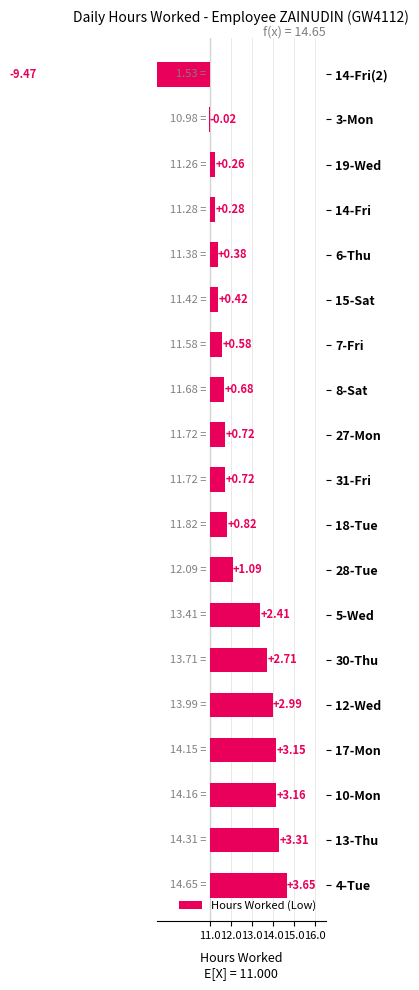

What is the sum of the values at 10-Mon and 30-Thu?

5.9